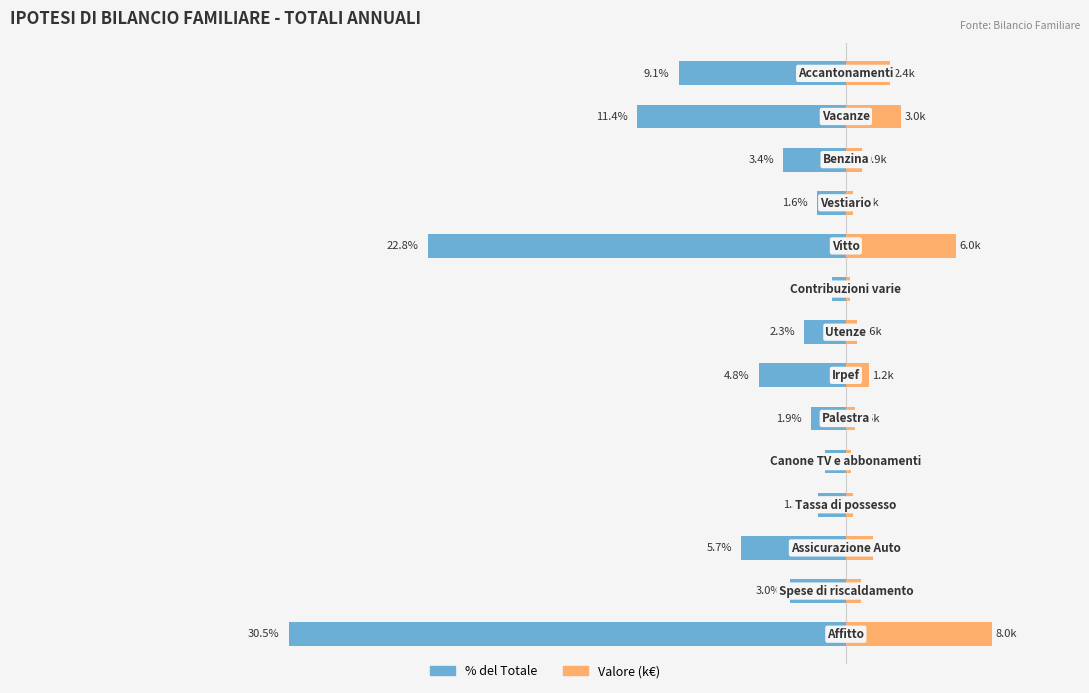

Which series changed the most between 4 and 11?

% del Totale